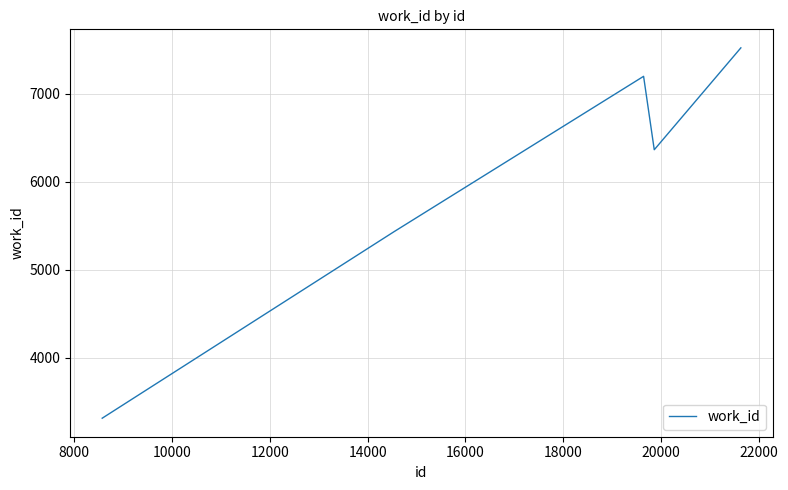

What is the difference between the maximum and minimum values?

4215